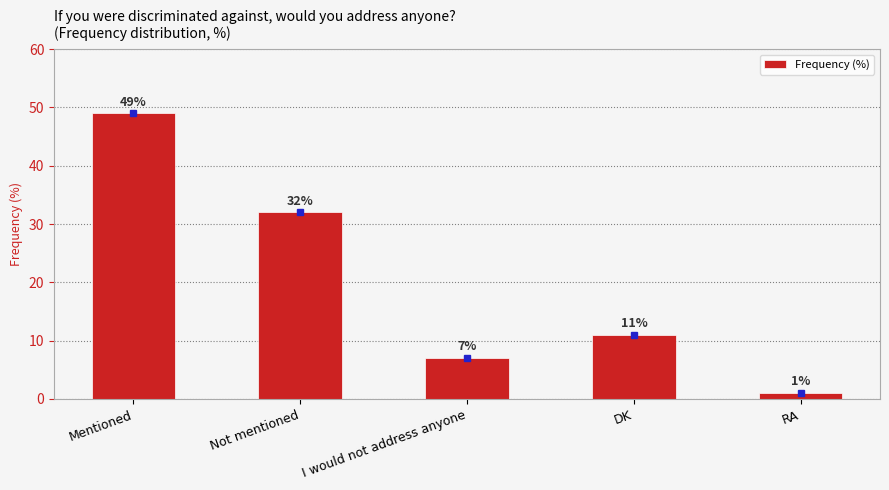

What is the sum of the values at Not mentioned and DK?

43